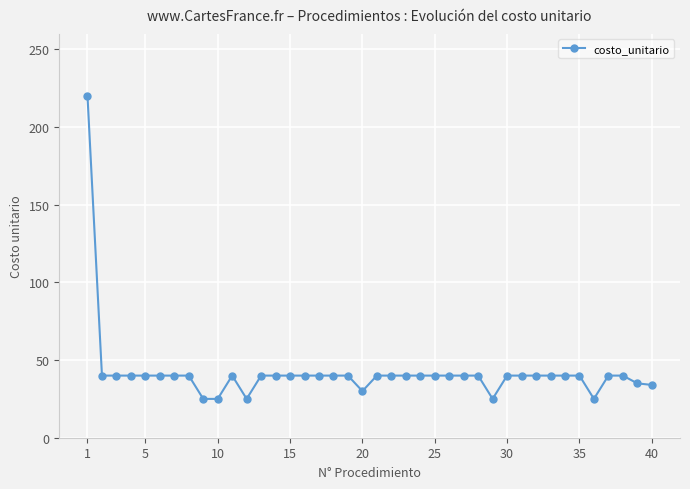

What is the minimum value shown in the chart?

25